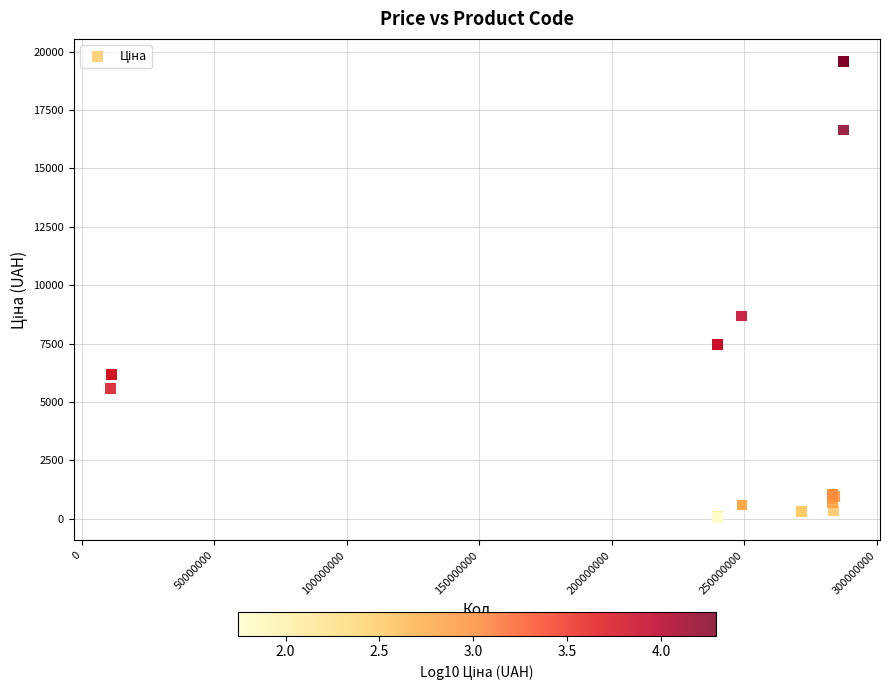

What Y value in the scatter plot is closest to 9810?

8679.5